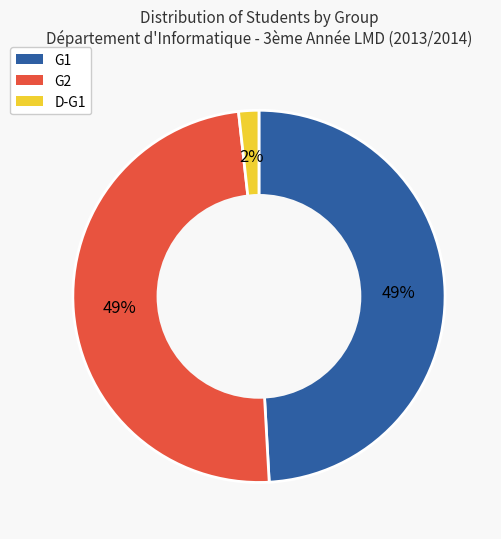

Which category has the smallest portion of the pie?

D-G1